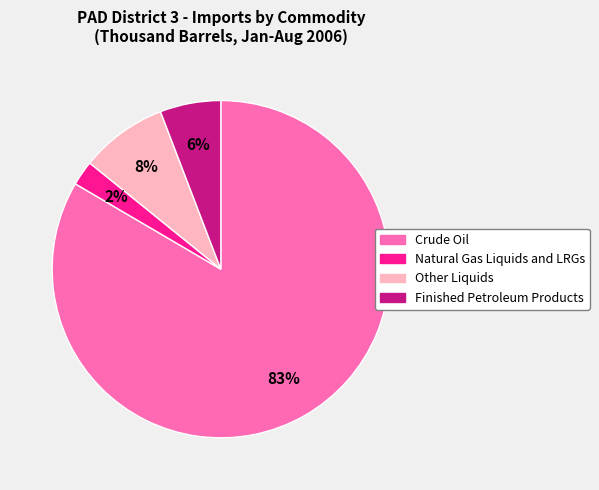

The Other Liquids slice represents 2% of the pie. True or false?

False